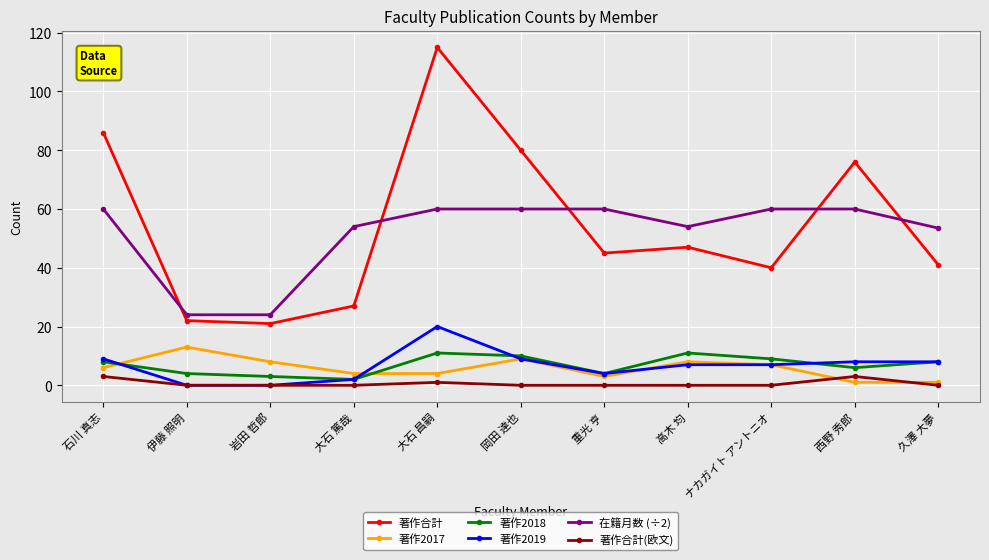

Is the value of 著作2018 at 大石 昌嗣 greater than the value of 著作2019 at 大石 昌嗣?

No